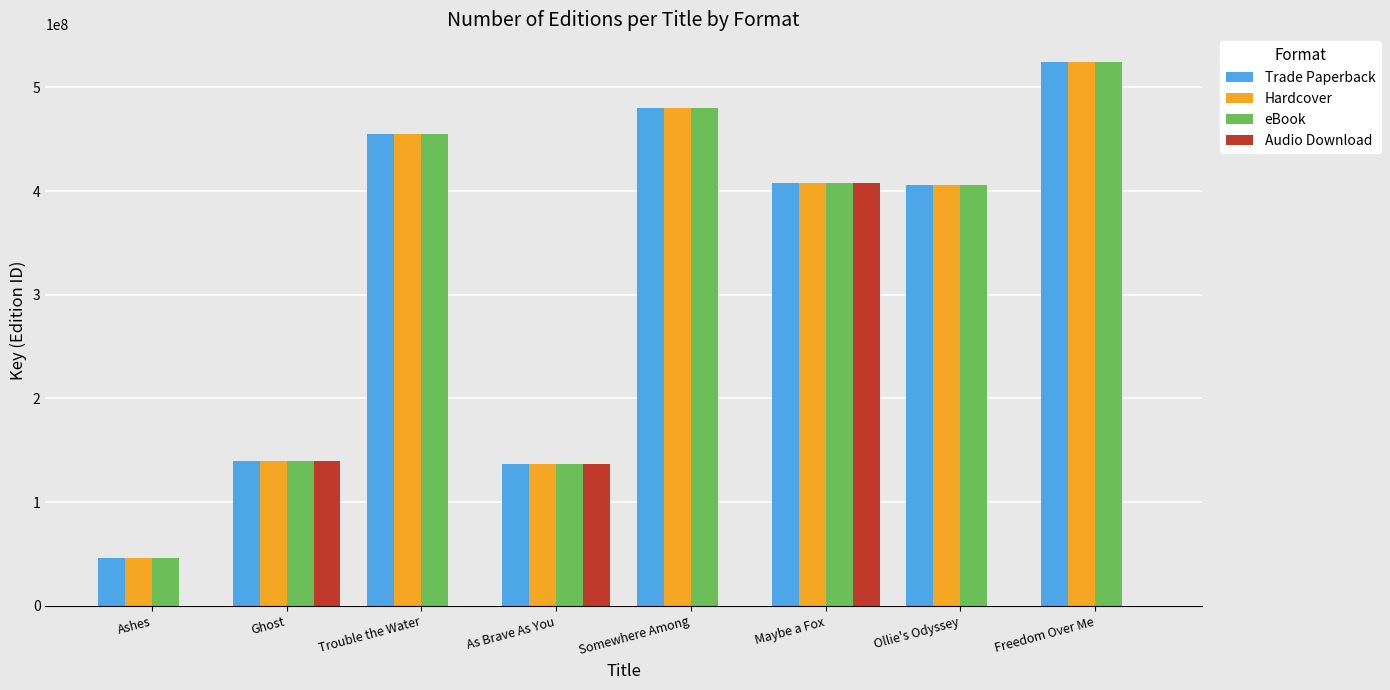

Between Maybe a Fox and Freedom Over Me, which series saw the biggest shift?

Audio Download